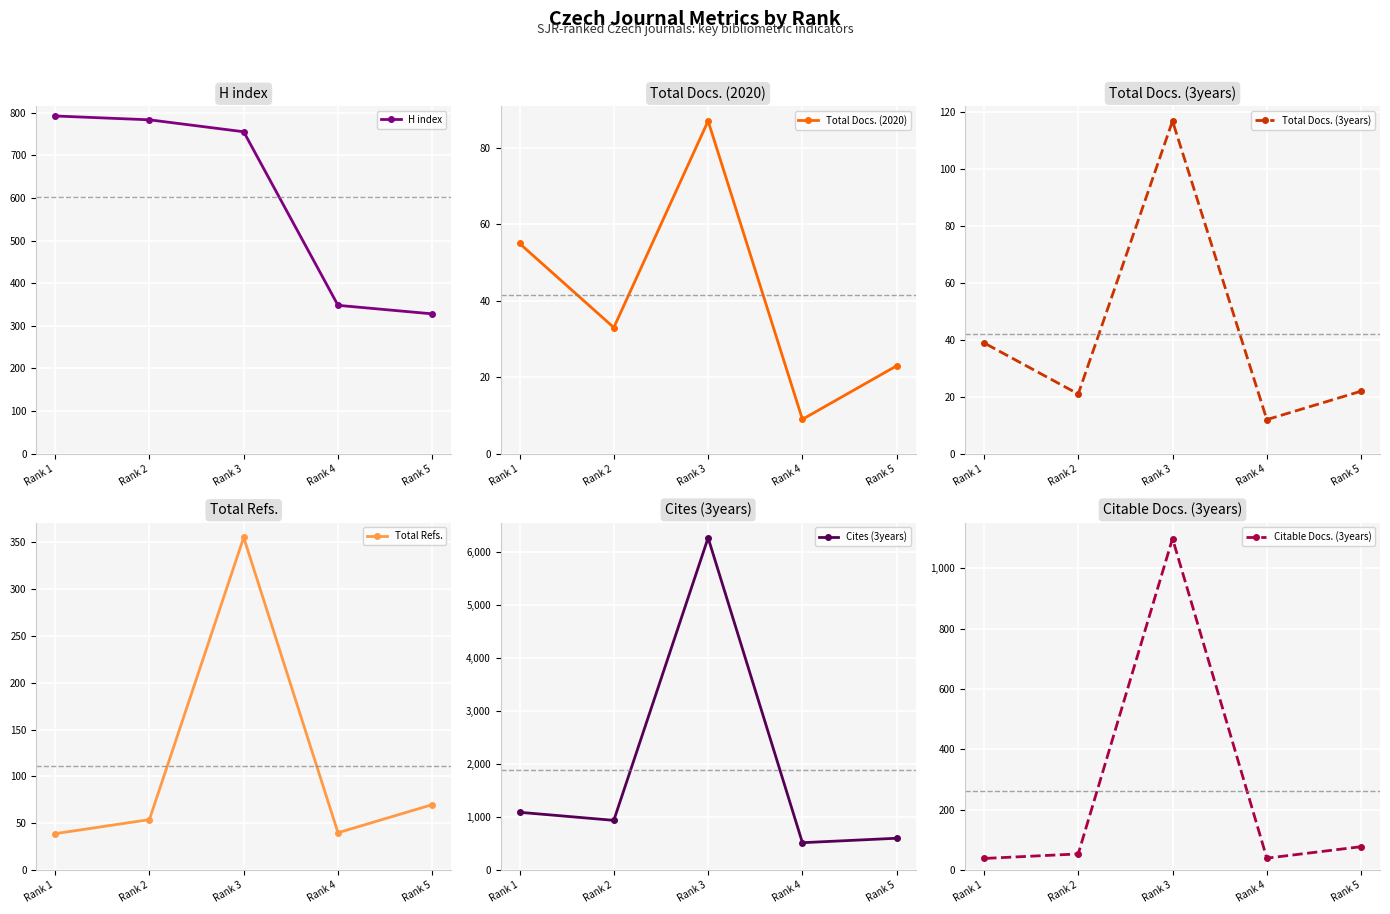

Which series has the largest total across all categories?

Cites (3years)